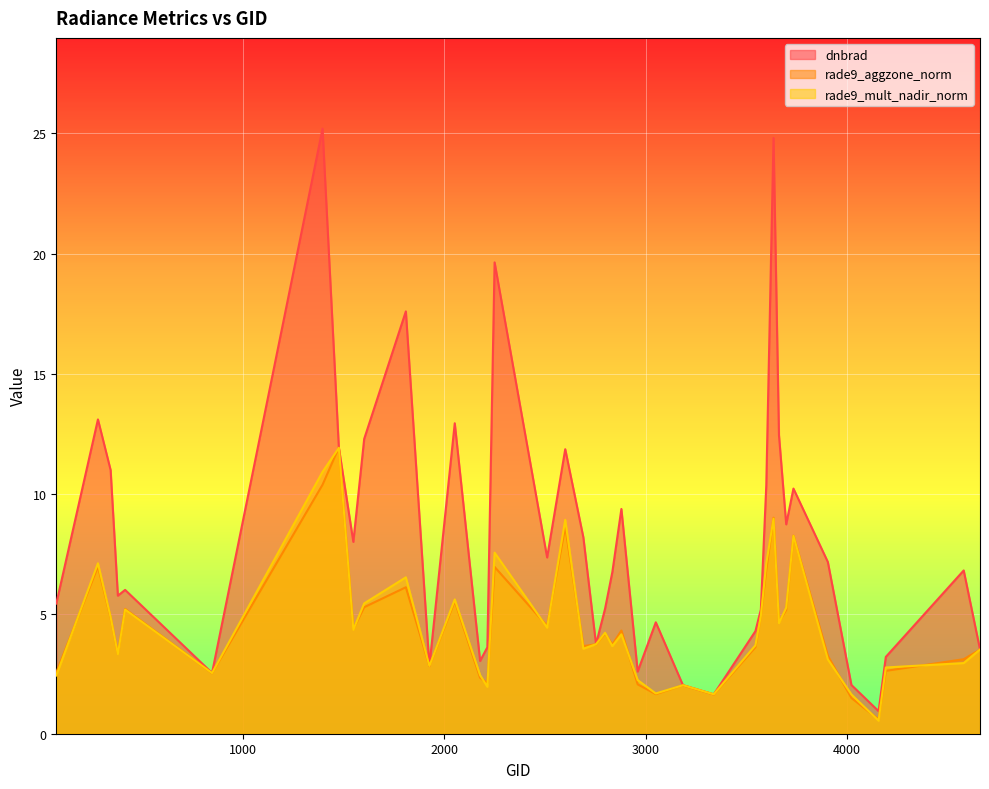

What is the sum of all dnbrad values?

323.6